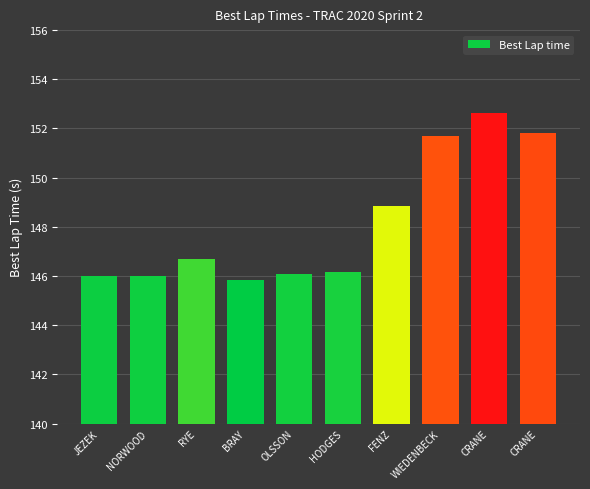

Where is the data nearest to the value 149?

FENZ